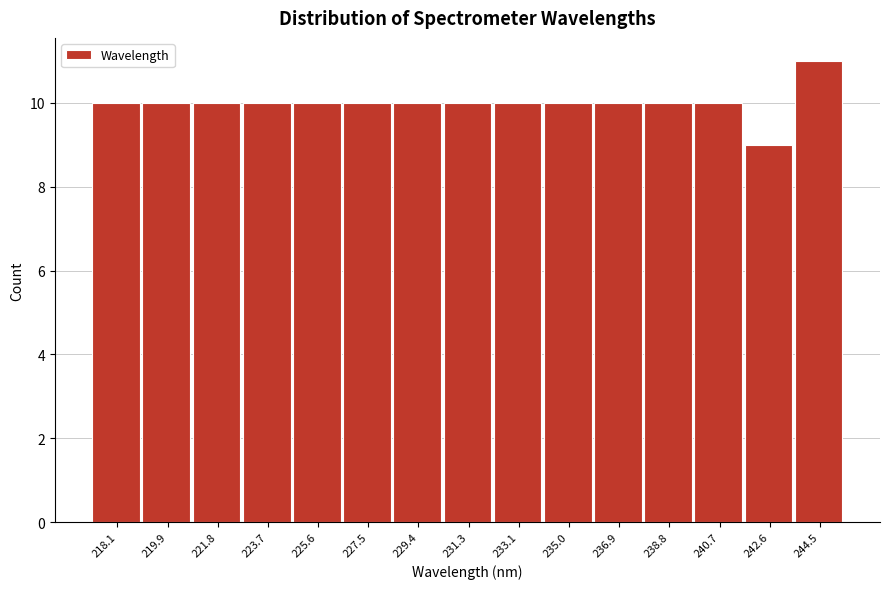

Reading left to right, extract all data points from this chart.

218.1=10	219.9=10	221.8=10	223.7=10	225.6=10	227.5=10	229.4=10	231.3=10	233.1=10	235.0=10	236.9=10	238.8=10	240.7=10	242.6=9	244.5=11